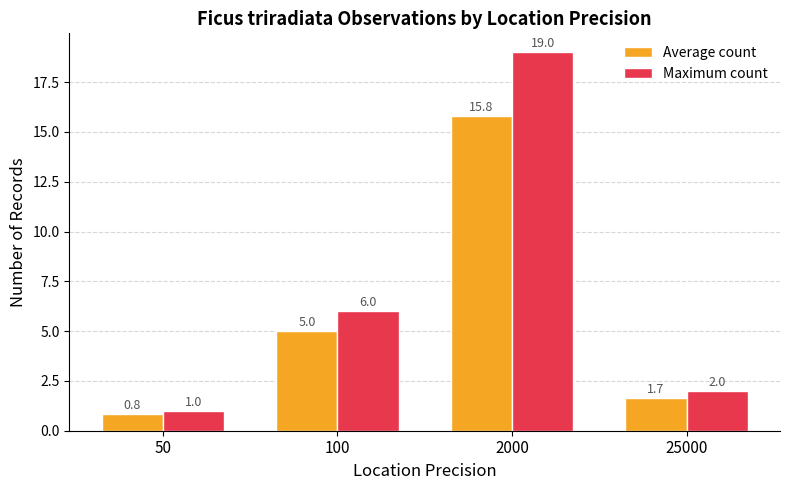

Which series has the largest total across all categories?

Maximum count